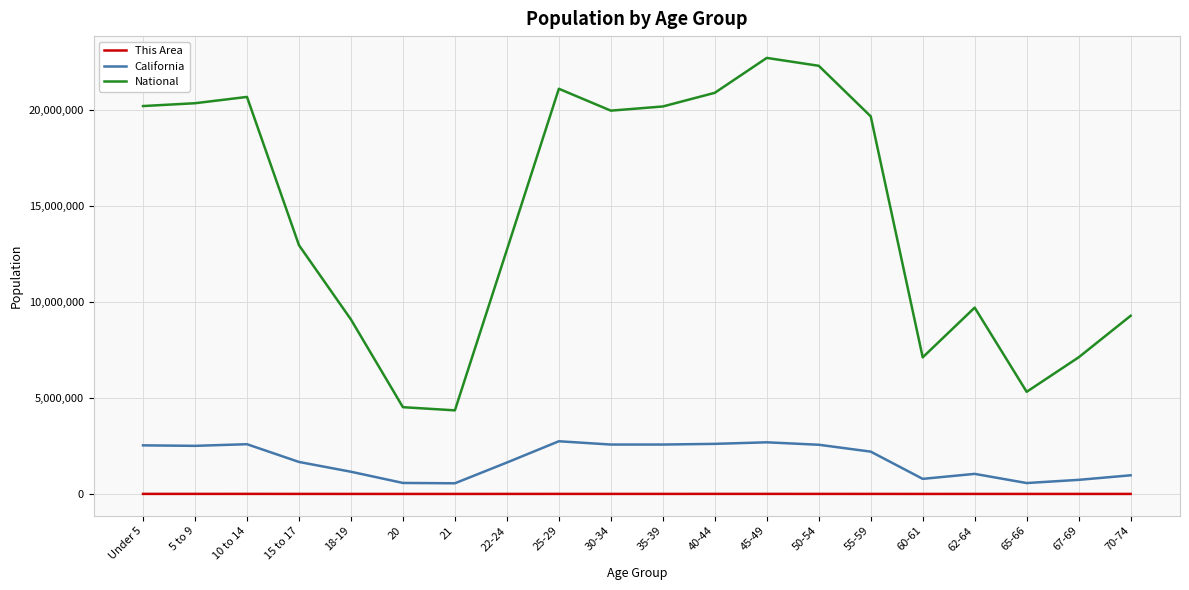

At 40-44, list the series in order from largest to smallest.

National, California, This Area